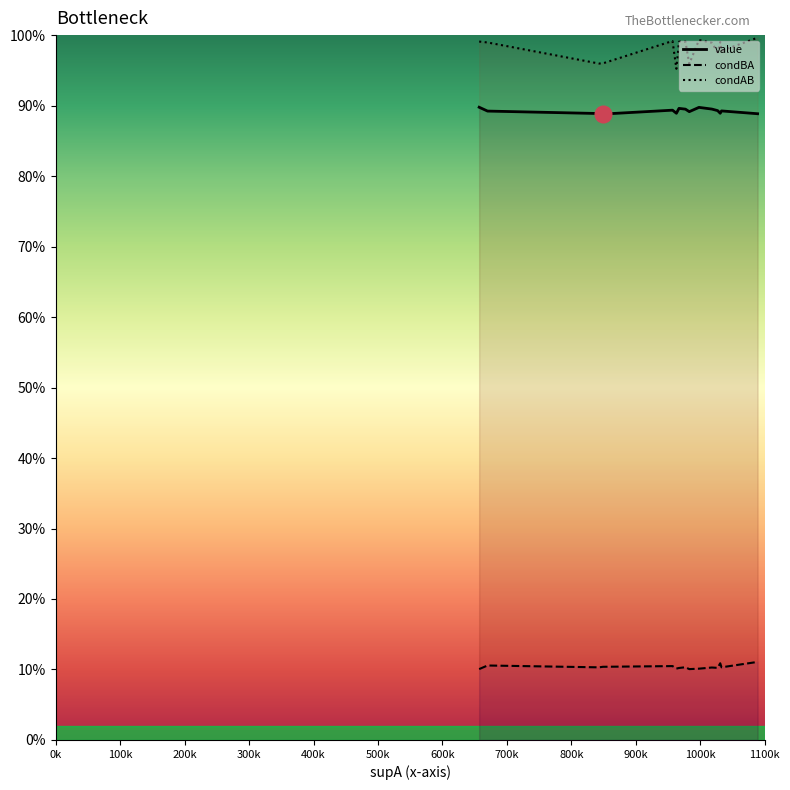

Is this an area chart (filled region under the line)?

No